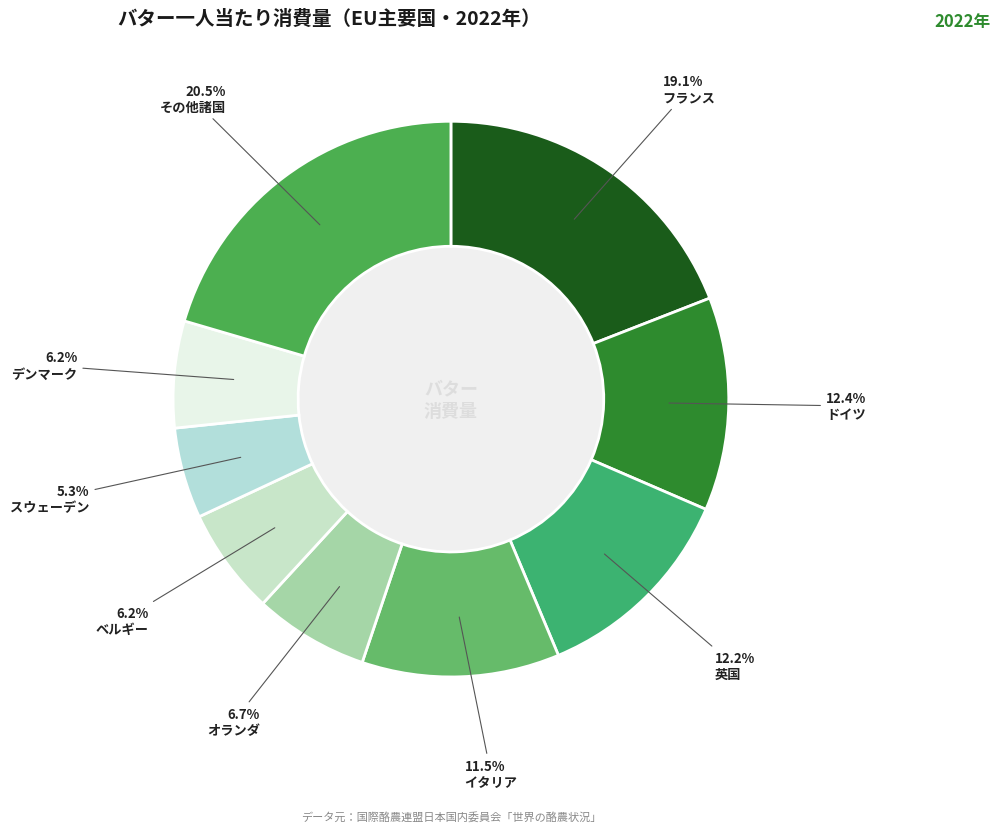

Is there any slice that represents more than half of the pie?

No